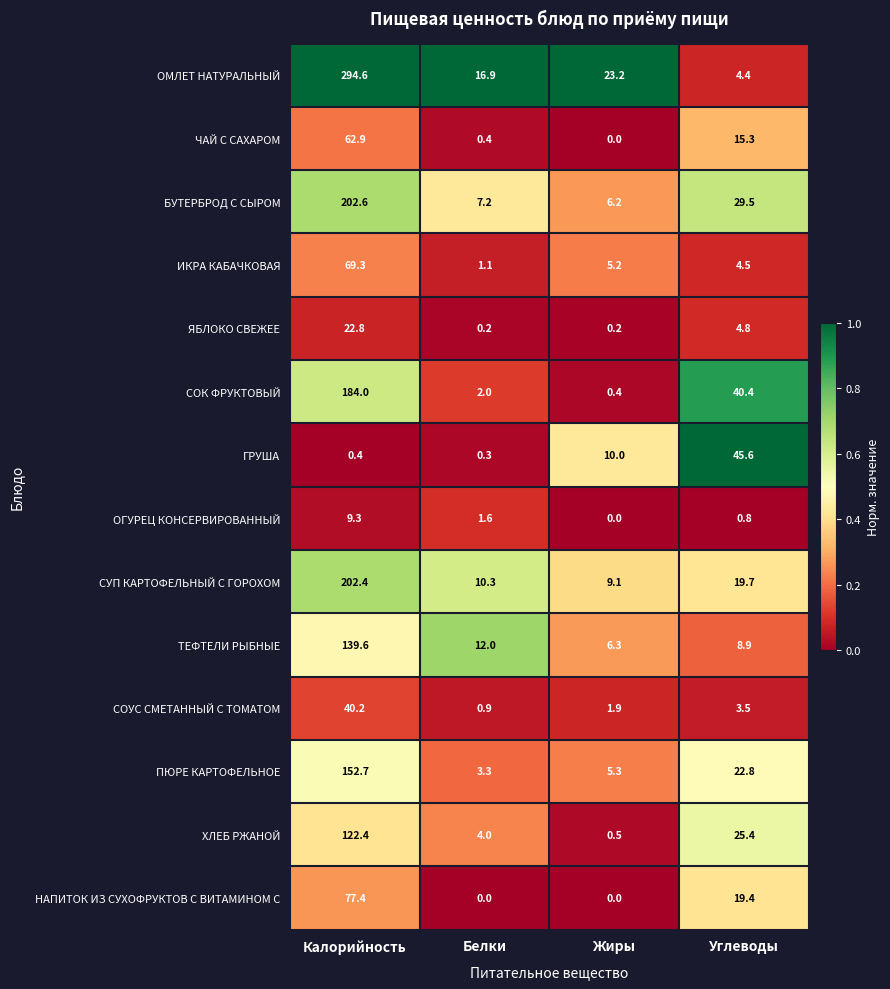

List the series in order of their peak value, highest first.

ОМЛЕТ НАТУРАЛЬНЫЙ, БУТЕРБРОД С СЫРОМ, СУП КАРТОФЕЛЬНЫЙ С ГОРОХОМ, СОК ФРУКТОВЫЙ, ПЮРЕ КАРТОФЕЛЬНОЕ, ТЕФТЕЛИ РЫБНЫЕ, ХЛЕБ РЖАНОЙ, НАПИТОК ИЗ СУХОФРУКТОВ С ВИТАМИНОМ С, ИКРА КАБАЧКОВАЯ, ЧАЙ С САХАРОМ, ГРУША, СОУС СМЕТАННЫЙ С ТОМАТОМ, ЯБЛОКО СВЕЖЕЕ, ОГУРЕЦ КОНСЕРВИРОВАННЫЙ